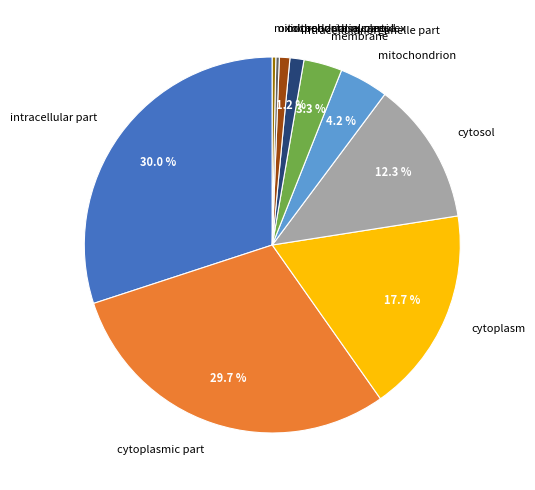

To the nearest percent, what is the combined percentage of mitochondrial part and mitochondrial nucleoid?

1%